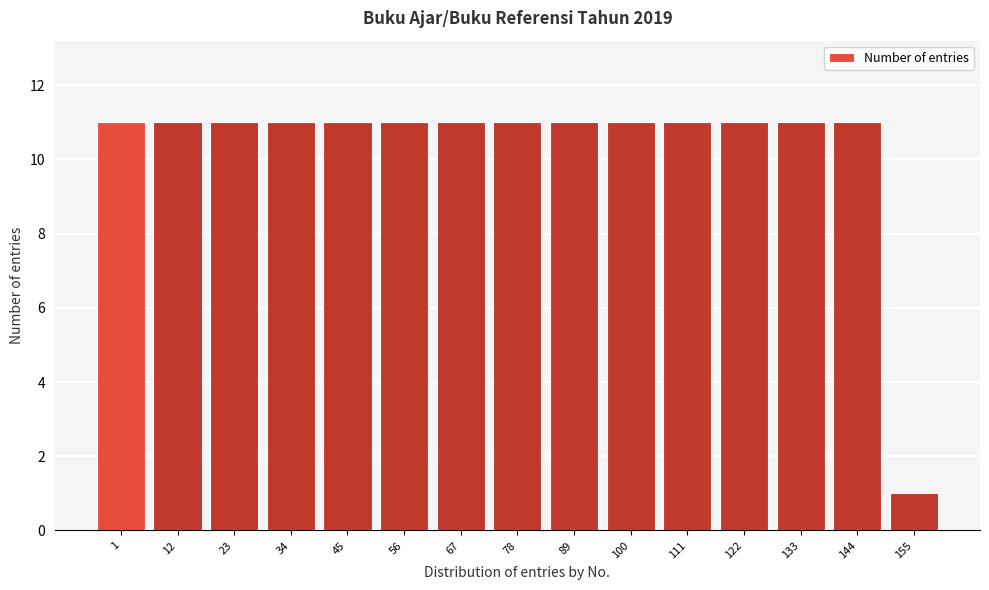

Reading left to right, transcribe all the data shown in this chart.

11	11	11	11	11	11	11	11	11	11	11	11	11	11	1